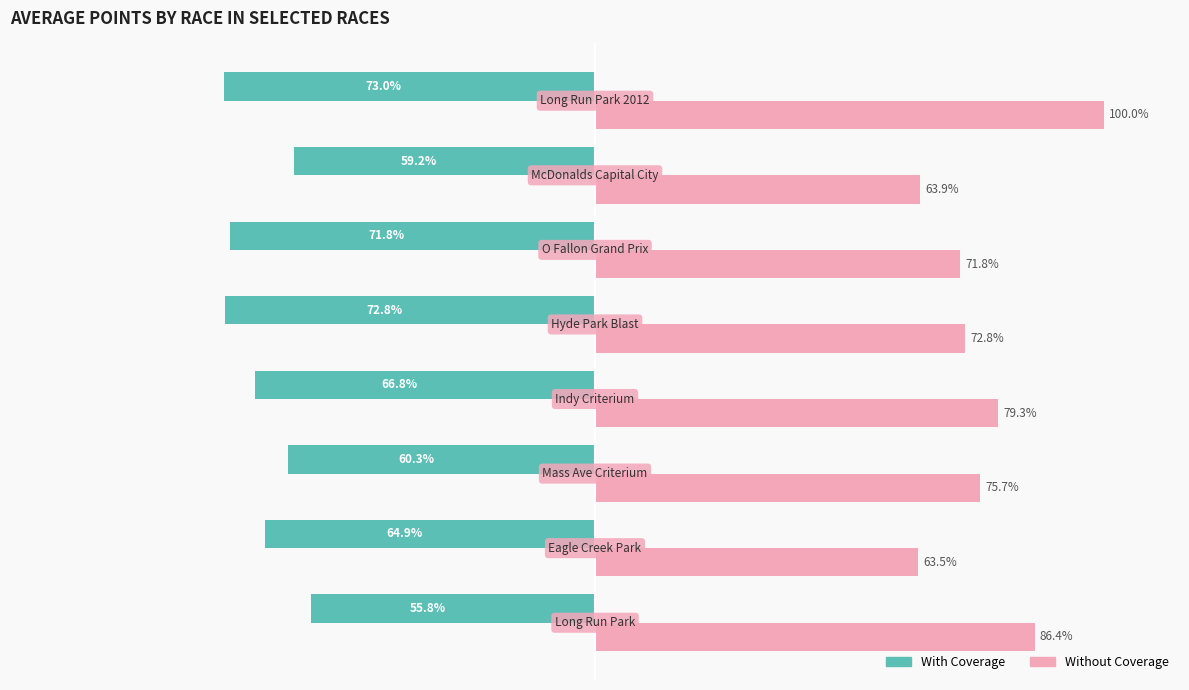

Rank the series by their maximum value, from highest to lowest.

Without Coverage, With Coverage